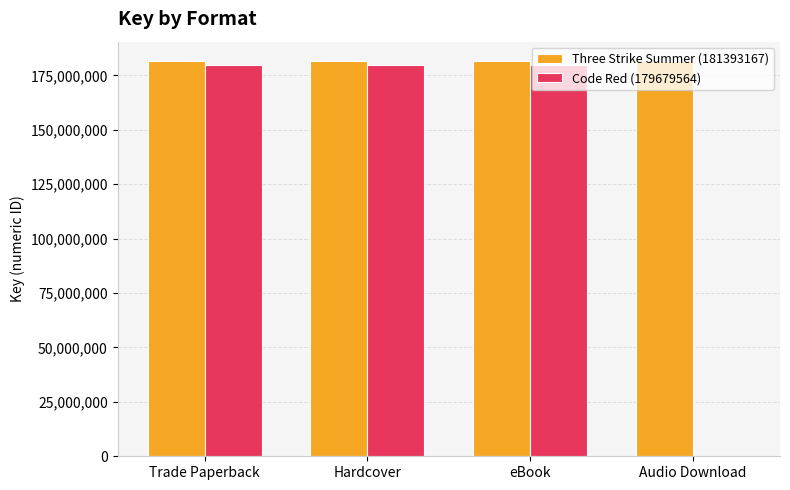

The Three Strike Summer (181393167) series shows 181393167 at Trade Paperback. True or false?

True